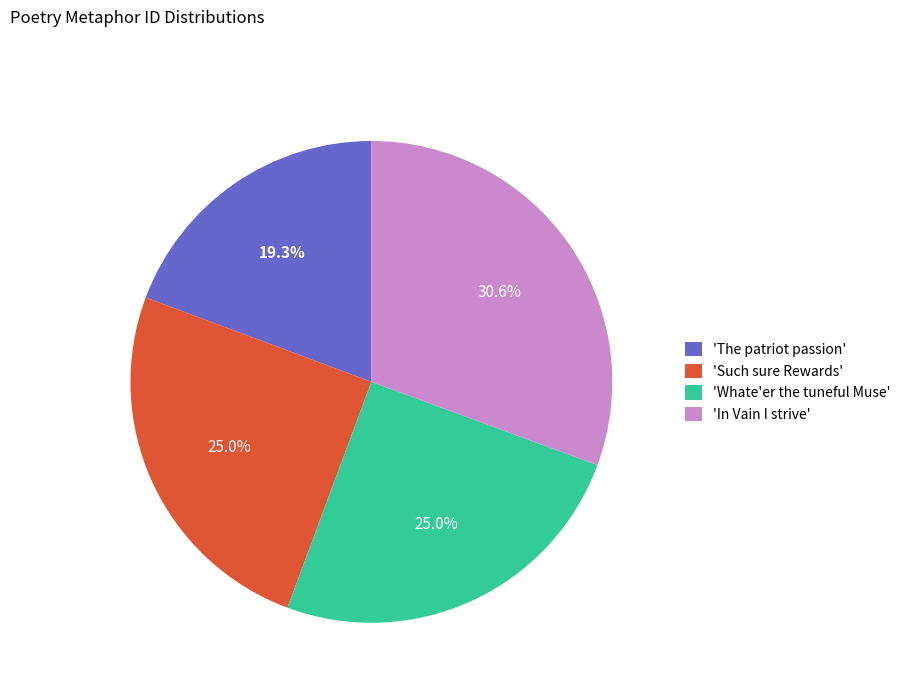

Combined, what portion of the pie is 'Such sure Rewards' and 'The patriot passion'?

44.3%